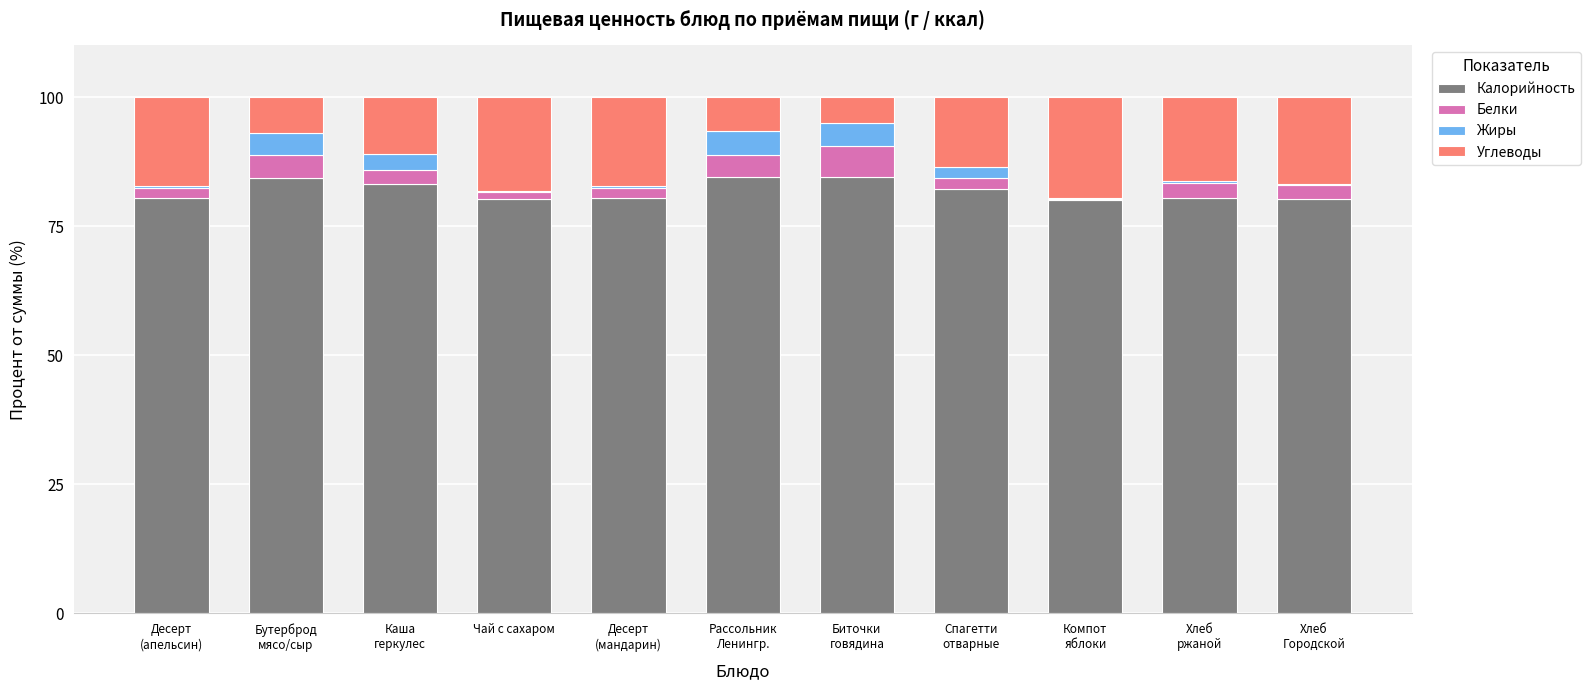

What is the sum of all Калорийность values?

900.9